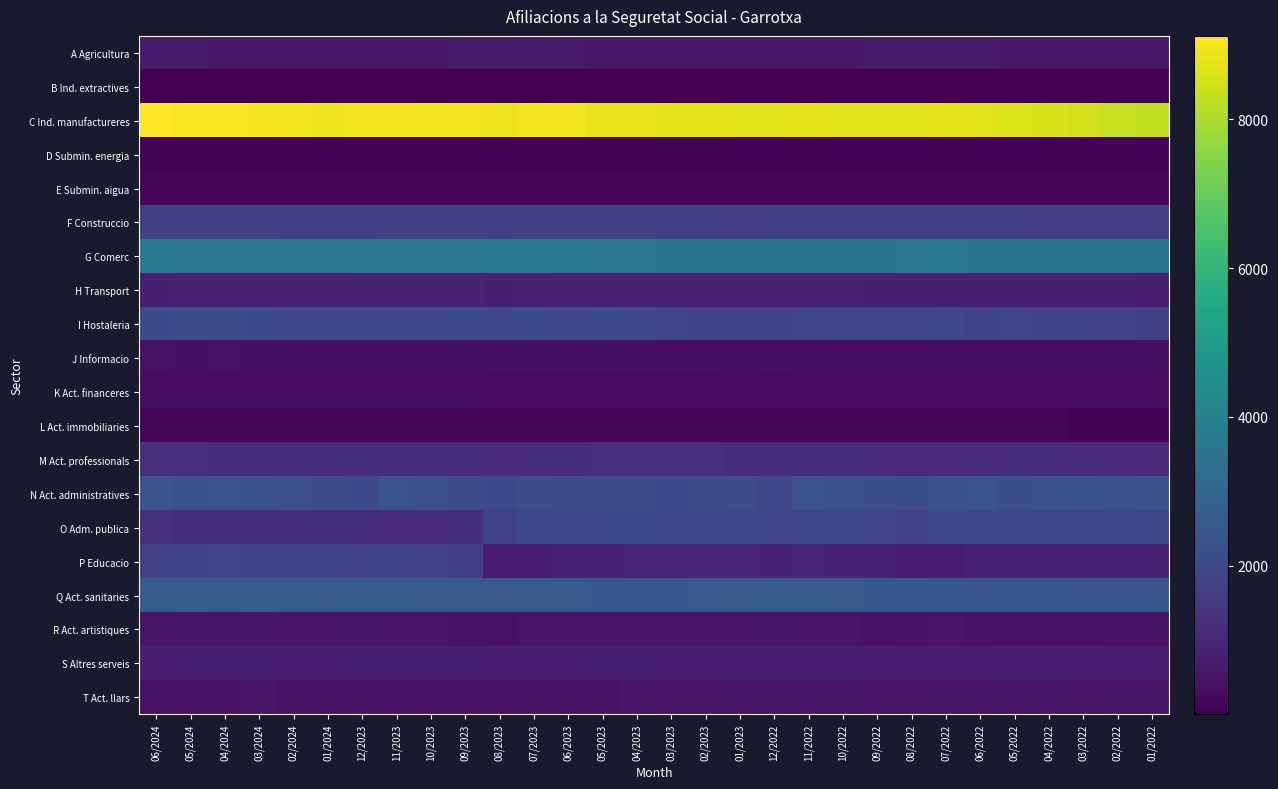

Reading left to right, extract all data points from this chart.

A Agricultura: 06/2024=670	05/2024=660	04/2024=640	03/2024=645	02/2024=645	01/2024=635	12/2023=645	11/2023=640	10/2023=640	09/2023=655	08/2023=660	07/2023=665	06/2023=660	05/2023=645	04/2023=625	03/2023=620	02/2023=630	01/2023=630	12/2022=635	11/2022=645	10/2022=640	09/2022=655	08/2022=665	07/2022=660	06/2022=655	05/2022=645	04/2022=630	03/2022=625	02/2022=635	01/2022=635
B Ind. extractives: 06/2024=5	05/2024=5	04/2024=5	03/2024=10	02/2024=10	01/2024=10	12/2023=10	11/2023=10	10/2023=10	09/2023=10	08/2023=10	07/2023=10	06/2023=10	05/2023=10	04/2023=10	03/2023=10	02/2023=10	01/2023=10	12/2022=10	11/2022=10	10/2022=10	09/2022=10	08/2022=10	07/2022=10	06/2022=10	05/2022=10	04/2022=10	03/2022=10	02/2022=10	01/2022=10
C Ind. manufactureres: 06/2024=9120	05/2024=9020	04/2024=9025	03/2024=9010	02/2024=8960	01/2024=8905	12/2023=8920	11/2023=8920	10/2023=8950	09/2023=8925	08/2023=8895	07/2023=8945	06/2023=8925	05/2023=8830	04/2023=8805	03/2023=8760	02/2023=8735	01/2023=8725	12/2022=8700	11/2022=8730	10/2022=8715	09/2022=8685	08/2022=8715	07/2022=8740	06/2022=8715	05/2022=8605	04/2022=8570	03/2022=8535	02/2022=8345	01/2022=8300
D Submin. energia: 06/2024=50	05/2024=50	04/2024=55	03/2024=55	02/2024=50	01/2024=50	12/2023=50	11/2023=55	10/2023=55	09/2023=55	08/2023=55	07/2023=55	06/2023=55	05/2023=55	04/2023=55	03/2023=55	02/2023=50	01/2023=50	12/2022=50	11/2022=55	10/2022=55	09/2022=55	08/2022=55	07/2022=55	06/2022=55	05/2022=55	04/2022=50	03/2022=50	02/2022=50	01/2022=50
E Submin. aigua: 06/2024=165	05/2024=155	04/2024=155	03/2024=155	02/2024=150	01/2024=150	12/2023=155	11/2023=155	10/2023=155	09/2023=160	08/2023=150	07/2023=160	06/2023=155	05/2023=150	04/2023=150	03/2023=150	02/2023=145	01/2023=145	12/2022=150	11/2022=155	10/2022=155	09/2022=160	08/2022=155	07/2022=160	06/2022=160	05/2022=155	04/2022=155	03/2022=150	02/2022=145	01/2022=145
F Construccio: 06/2024=1740	05/2024=1735	04/2024=1725	03/2024=1715	02/2024=1700	01/2024=1700	12/2023=1700	11/2023=1730	10/2023=1725	09/2023=1730	08/2023=1710	07/2023=1730	06/2023=1740	05/2023=1720	04/2023=1715	03/2023=1700	02/2023=1690	01/2023=1675	12/2022=1700	11/2022=1710	10/2022=1695	09/2022=1695	08/2022=1685	07/2022=1710	06/2022=1695	05/2022=1680	04/2022=1660	03/2022=1655	02/2022=1655	01/2022=1650
G Comerc: 06/2024=3690	05/2024=3630	04/2024=3640	03/2024=3650	02/2024=3630	01/2024=3620	12/2023=3655	11/2023=3655	10/2023=3665	09/2023=3655	08/2023=3675	07/2023=3725	06/2023=3680	05/2023=3625	04/2023=3605	03/2023=3570	02/2023=3545	01/2023=3535	12/2022=3600	11/2022=3580	10/2022=3550	09/2022=3535	08/2022=3625	07/2022=3680	06/2022=3585	05/2022=3545	04/2022=3525	03/2022=3510	02/2022=3505	01/2022=3505
H Transport: 06/2024=820	05/2024=850	04/2024=850	03/2024=855	02/2024=840	01/2024=840	12/2023=860	11/2023=870	10/2023=865	09/2023=860	08/2023=815	07/2023=835	06/2023=825	05/2023=850	04/2023=840	03/2023=835	02/2023=835	01/2023=835	12/2022=845	11/2022=840	10/2022=835	09/2022=820	08/2022=800	07/2022=800	06/2022=795	05/2022=815	04/2022=805	03/2022=800	02/2022=800	01/2022=780
I Hostaleria: 06/2024=2035	05/2024=2130	04/2024=2085	03/2024=2070	02/2024=1965	01/2024=1935	12/2023=1975	11/2023=1990	10/2023=1990	09/2023=2005	08/2023=1960	07/2023=2035	06/2023=1930	05/2023=2015	04/2023=1980	03/2023=1905	02/2023=1875	01/2023=1835	12/2022=1890	11/2022=1895	10/2022=1900	09/2022=1895	08/2022=1905	07/2022=1975	06/2022=1840	05/2022=1905	04/2022=1885	03/2022=1835	02/2022=1795	01/2022=1745
J Informacio: 06/2024=415	05/2024=395	04/2024=405	03/2024=395	02/2024=390	01/2024=385	12/2023=390	11/2023=390	10/2023=395	09/2023=390	08/2023=375	07/2023=375	06/2023=375	05/2023=370	04/2023=370	03/2023=365	02/2023=365	01/2023=360	12/2022=365	11/2022=360	10/2022=355	09/2022=345	08/2022=345	07/2022=355	06/2022=345	05/2022=340	04/2022=340	03/2022=335	02/2022=335	01/2022=335
K Act. financeres: 06/2024=295	05/2024=295	04/2024=290	03/2024=290	02/2024=290	01/2024=290	12/2023=290	11/2023=295	10/2023=290	09/2023=290	08/2023=285	07/2023=285	06/2023=280	05/2023=280	04/2023=280	03/2023=280	02/2023=280	01/2023=280	12/2022=280	11/2022=275	10/2022=275	09/2022=275	08/2022=270	07/2022=270	06/2022=270	05/2022=270	04/2022=270	03/2022=270	02/2022=265	01/2022=265
L Act. immobiliaries: 06/2024=125	05/2024=120	04/2024=120	03/2024=120	02/2024=120	01/2024=120	12/2023=120	11/2023=120	10/2023=120	09/2023=115	08/2023=115	07/2023=115	06/2023=120	05/2023=120	04/2023=115	03/2023=120	02/2023=115	01/2023=120	12/2022=120	11/2022=120	10/2022=120	09/2022=120	08/2022=115	07/2022=115	06/2022=115	05/2022=115	04/2022=115	03/2022=110	02/2022=110	01/2022=110
M Act. professionals: 06/2024=1235	05/2024=1220	04/2024=1210	03/2024=1215	02/2024=1200	01/2024=1185	12/2023=1195	11/2023=1205	10/2023=1190	09/2023=1185	08/2023=1170	07/2023=1195	06/2023=1200	05/2023=1230	04/2023=1240	03/2023=1225	02/2023=1220	01/2023=1210	12/2022=1205	11/2022=1195	10/2022=1180	09/2022=1160	08/2022=1130	07/2022=1165	06/2022=1160	05/2022=1195	04/2022=1185	03/2022=1160	02/2022=1155	01/2022=1160
N Act. administratives: 06/2024=2400	05/2024=2290	04/2024=2330	03/2024=2315	02/2024=2245	01/2024=2130	12/2023=2045	11/2023=2345	10/2023=2240	09/2023=2125	08/2023=2055	07/2023=2155	06/2023=2095	05/2023=2095	04/2023=2110	03/2023=2035	02/2023=2135	01/2023=2150	12/2022=1965	11/2022=2330	10/2022=2220	09/2022=2195	08/2022=2200	07/2022=2270	06/2022=2330	05/2022=2210	04/2022=2270	03/2022=2305	02/2022=2245	01/2022=2275
O Adm. publica: 06/2024=1265	05/2024=1200	04/2024=1210	03/2024=1205	02/2024=1190	01/2024=1205	12/2023=1210	11/2023=1175	10/2023=1175	09/2023=1190	08/2023=1810	07/2023=1980	06/2023=1990	05/2023=2025	04/2023=2040	03/2023=2025	02/2023=2010	01/2023=1965	12/2022=1925	11/2022=1940	10/2022=1930	09/2022=1900	08/2022=1820	07/2022=2005	06/2022=2030	05/2022=1950	04/2022=1930	03/2022=1930	02/2022=1930	01/2022=1945
P Educacio: 06/2024=1765	05/2024=1875	04/2024=1895	03/2024=1870	02/2024=1870	01/2024=1845	12/2023=1815	11/2023=1835	10/2023=1800	09/2023=1715	08/2023=720	07/2023=755	06/2023=850	05/2023=925	04/2023=940	03/2023=940	02/2023=950	01/2023=935	12/2022=915	11/2022=935	10/2022=910	09/2022=845	08/2022=705	07/2022=770	06/2022=825	05/2022=885	04/2022=915	03/2022=905	02/2022=910	01/2022=885
Q Act. sanitaries: 06/2024=2600	05/2024=2615	04/2024=2595	03/2024=2615	02/2024=2575	01/2024=2555	12/2023=2590	11/2023=2570	10/2023=2550	09/2023=2550	08/2023=2535	07/2023=2550	06/2023=2540	05/2023=2525	04/2023=2525	03/2023=2525	02/2023=2555	01/2023=2555	12/2022=2585	11/2022=2585	10/2022=2550	09/2022=2525	08/2022=2515	07/2022=2520	06/2022=2495	05/2022=2505	04/2022=2515	03/2022=2475	02/2022=2475	01/2022=2465
R Act. artistiques: 06/2024=490	05/2024=515	04/2024=505	03/2024=510	02/2024=495	01/2024=485	12/2023=520	11/2023=480	10/2023=485	09/2023=445	08/2023=445	07/2023=475	06/2023=480	05/2023=485	04/2023=490	03/2023=485	02/2023=490	01/2023=480	12/2022=515	11/2022=475	10/2022=475	09/2022=455	08/2022=445	07/2022=475	06/2022=460	05/2022=455	04/2022=450	03/2022=455	02/2022=455	01/2022=450
S Altres serveis: 06/2024=775	05/2024=795	04/2024=795	03/2024=795	02/2024=785	01/2024=785	12/2023=790	11/2023=795	10/2023=800	09/2023=800	08/2023=760	07/2023=760	06/2023=770	05/2023=800	04/2023=800	03/2023=785	02/2023=775	01/2023=770	12/2022=785	11/2022=775	10/2022=775	09/2022=765	08/2022=720	07/2022=740	06/2022=730	05/2022=775	04/2022=770	03/2022=765	02/2022=750	01/2022=750
T Act. llars: 06/2024=450	05/2024=460	04/2024=465	03/2024=475	02/2024=450	01/2024=440	12/2023=445	11/2023=440	10/2023=440	09/2023=455	08/2023=450	07/2023=450	06/2023=460	05/2023=465	04/2023=480	03/2023=480	02/2023=490	01/2023=510	12/2022=505	11/2022=510	10/2022=505	09/2022=495	08/2022=495	07/2022=505	06/2022=505	05/2022=505	04/2022=505	03/2022=500	02/2022=510	01/2022=510